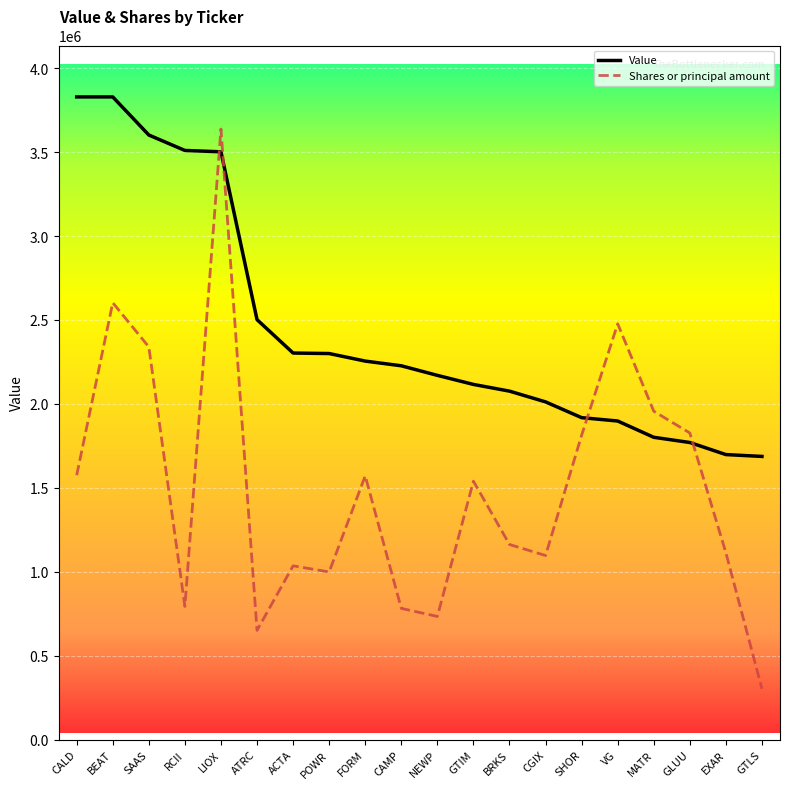

Between ACTA and MATR, which series saw the biggest shift?

Shares or principal amount